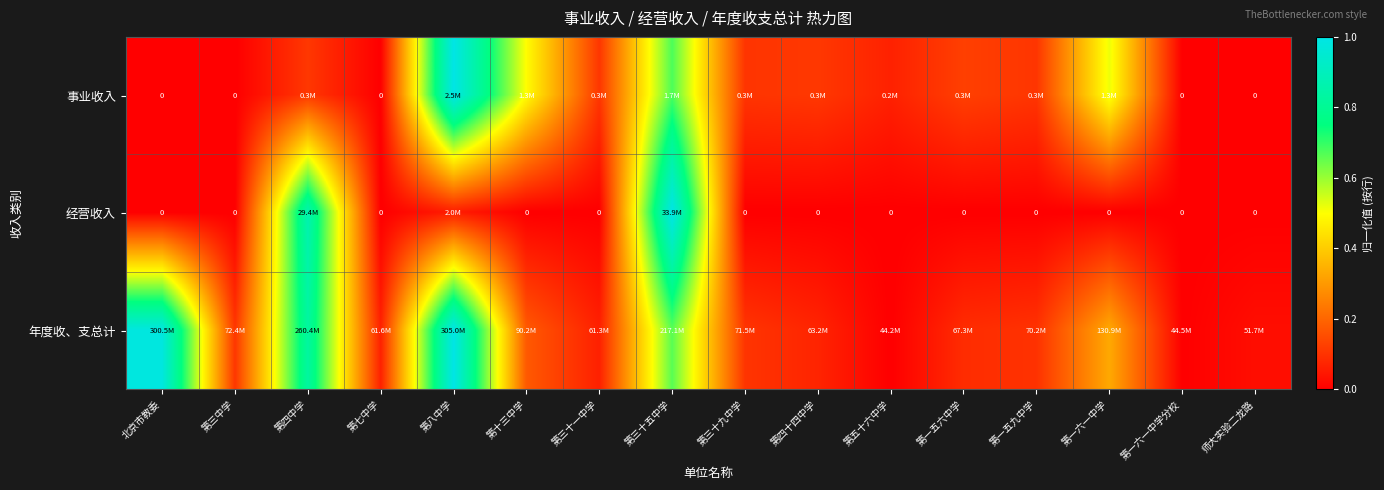

At which category does the chart reach its peak across all series?

第八中学